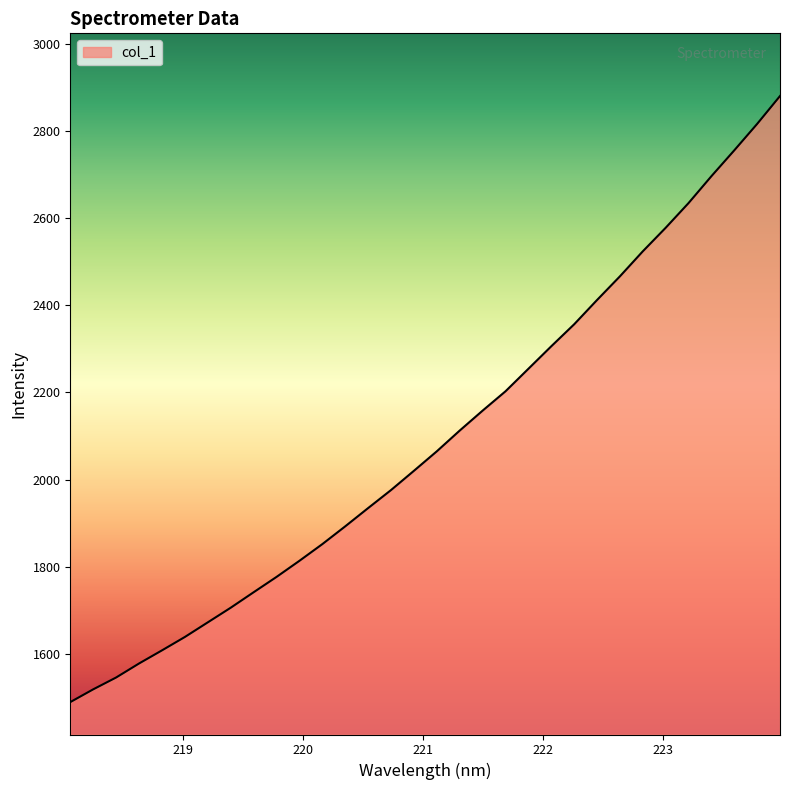

Does the chart display data point markers on the line(s)?

No